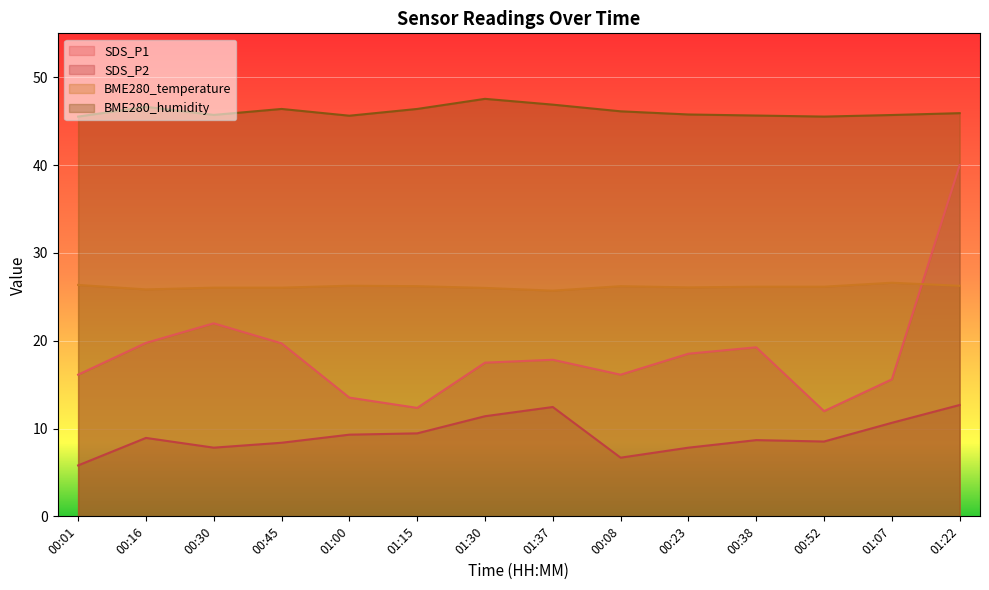

What is the smallest value displayed?

5.8